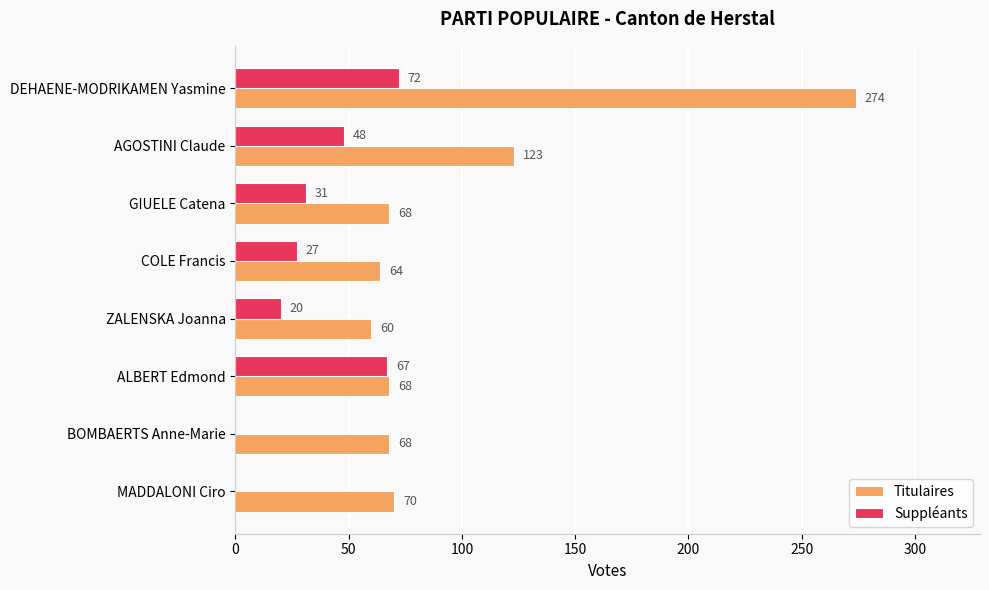

What is the sum of all Titulaires values?

795